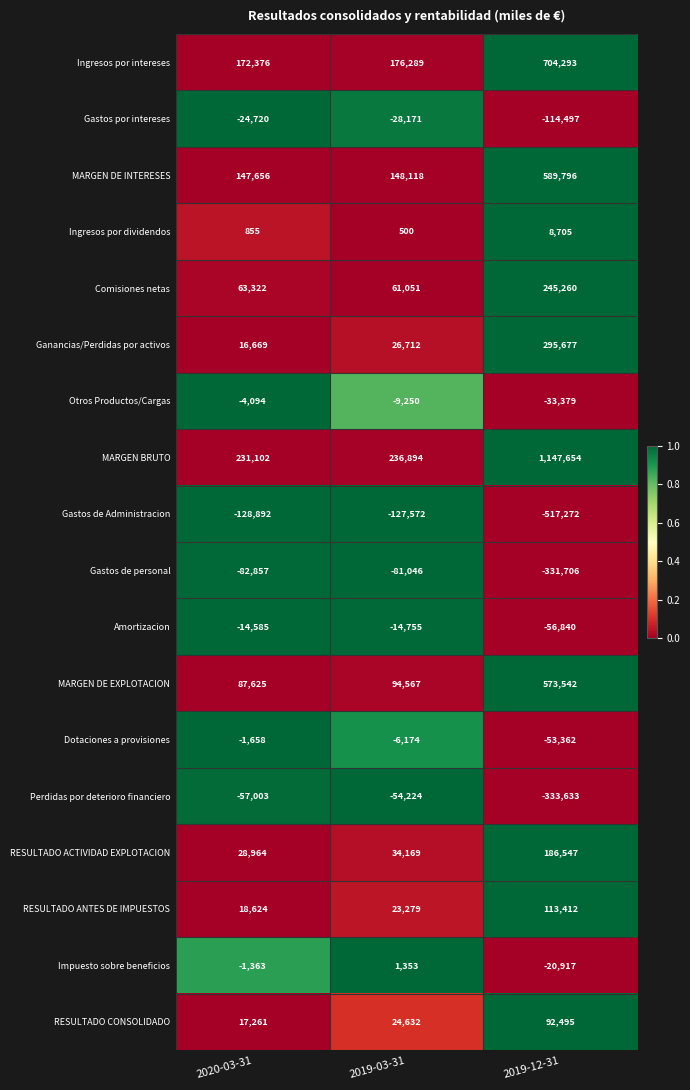

Which series changed the most between 2019-03-31 and 2019-12-31?

MARGEN BRUTO